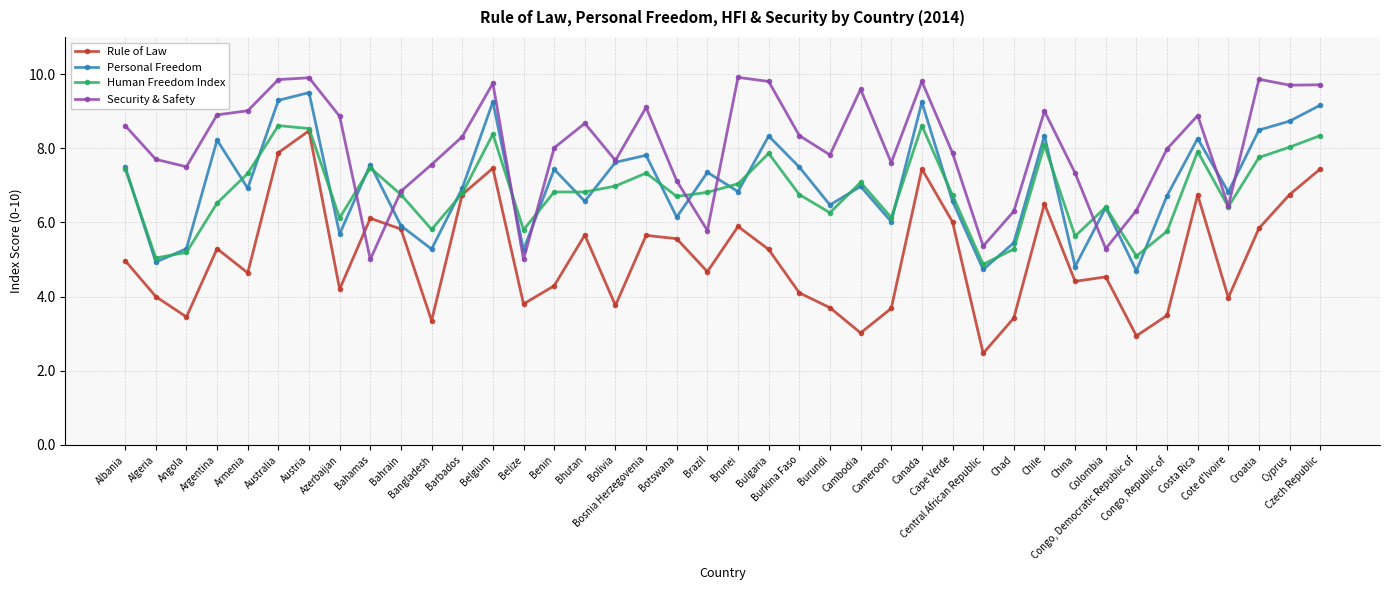

Between Burkina Faso and Central African Republic, which series saw the biggest shift?

Security & Safety